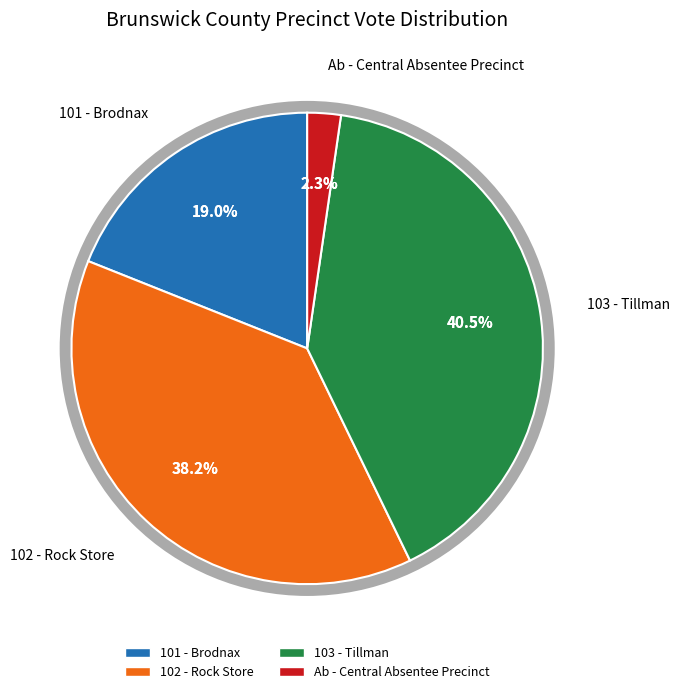

To the nearest percent, what is the average slice percentage?

25%